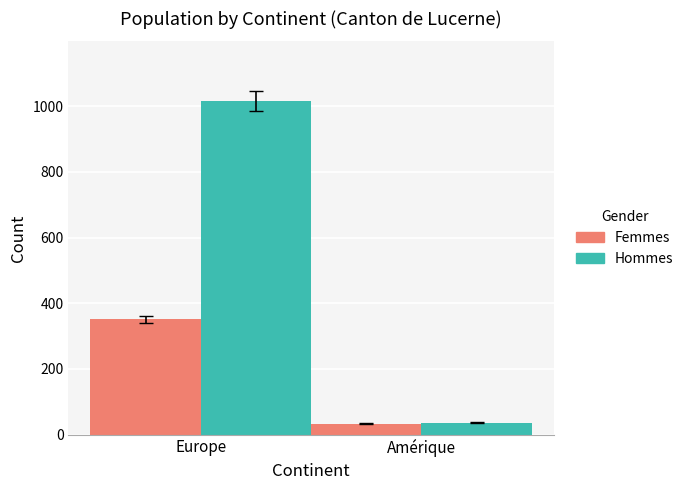

What is the label of the 1st bar from the left?

Europe